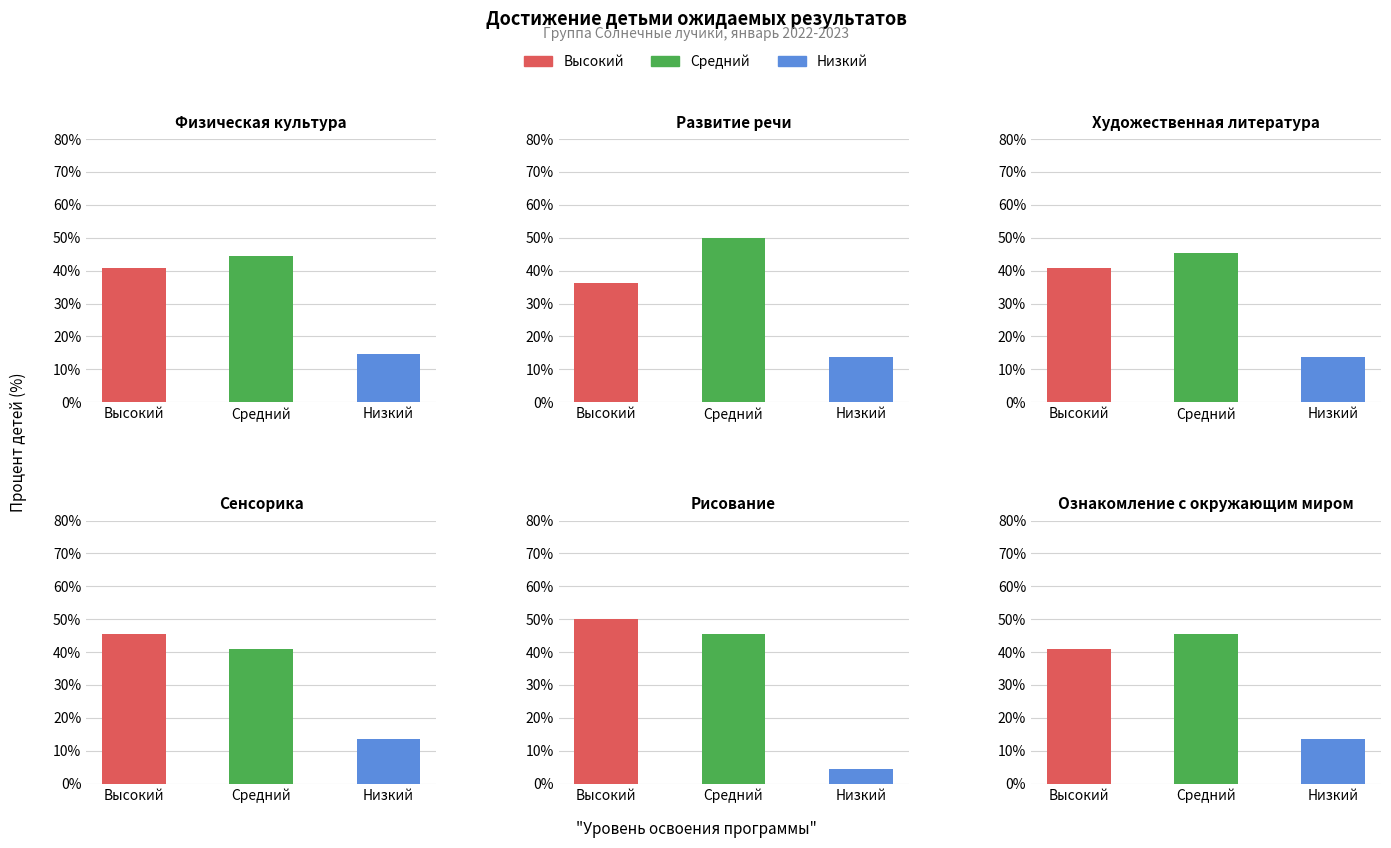

Does the chart contain stacked bars?

No